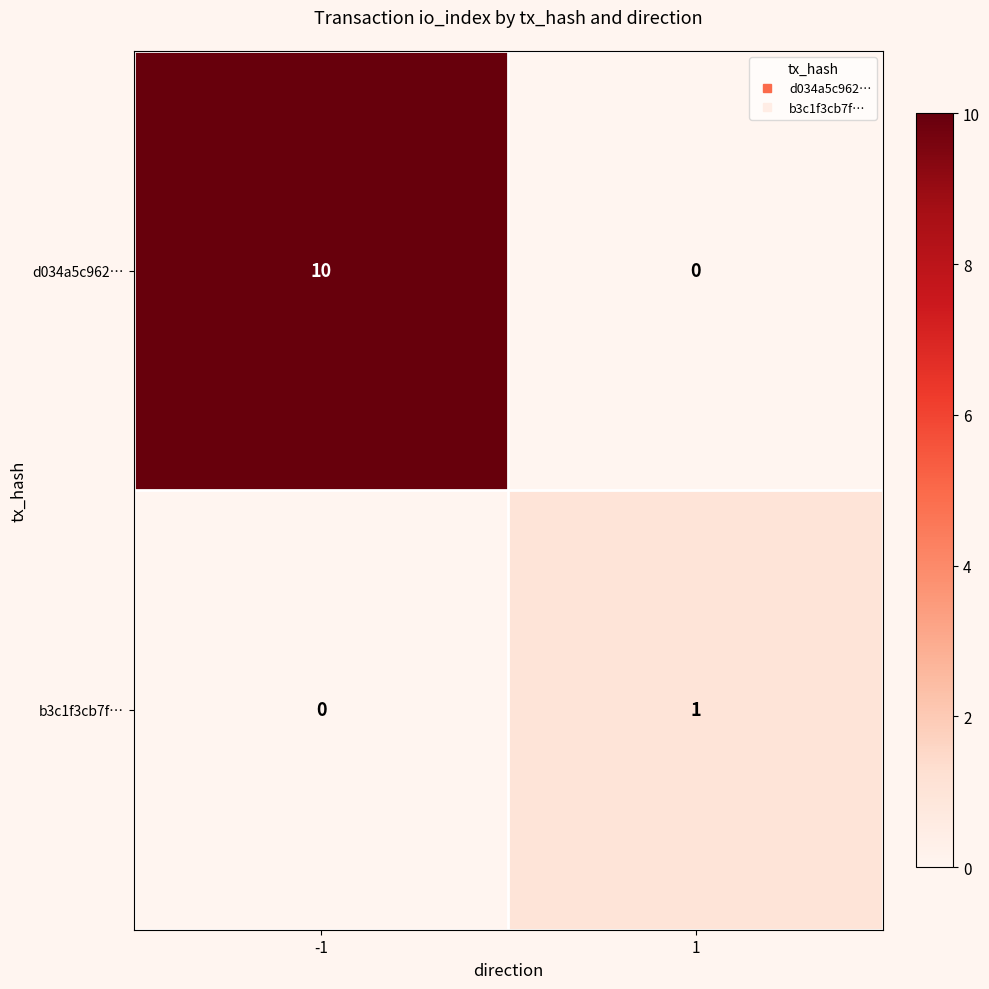

Which series has the widest spread of values?

d034a5c962…